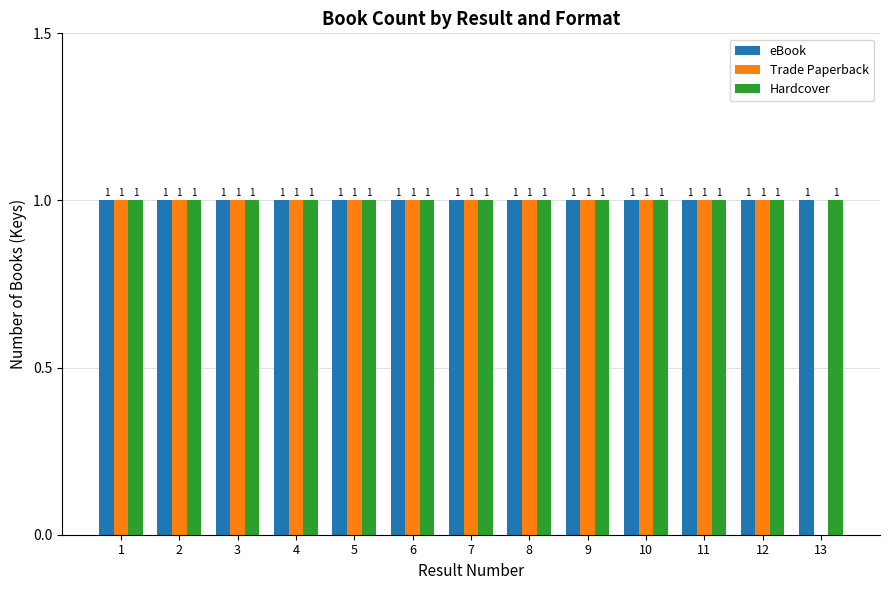

What are all the series names shown in the legend?

eBook, Trade Paperback, Hardcover